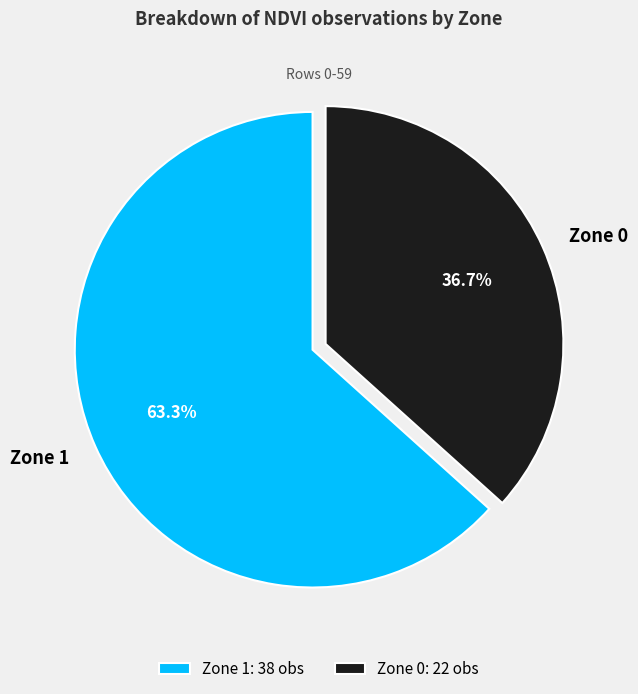

Is Zone 1 the majority of the pie?

Yes